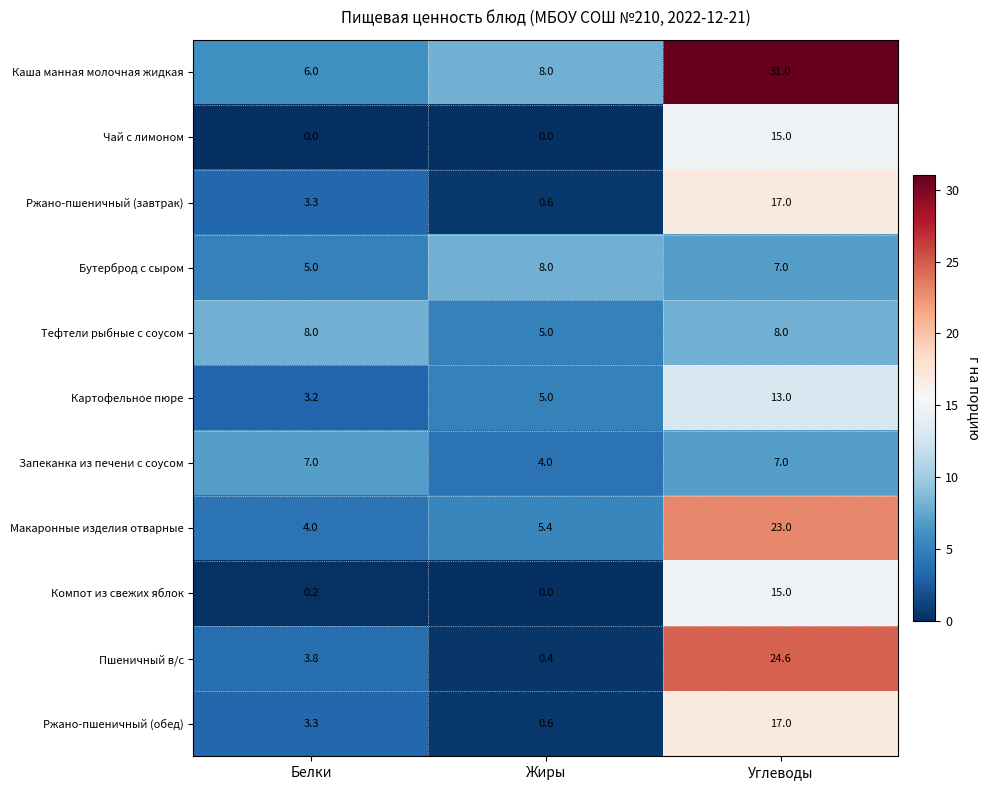

List the labels in order of Картофельное пюре value, largest first.

Углеводы, Жиры, Белки